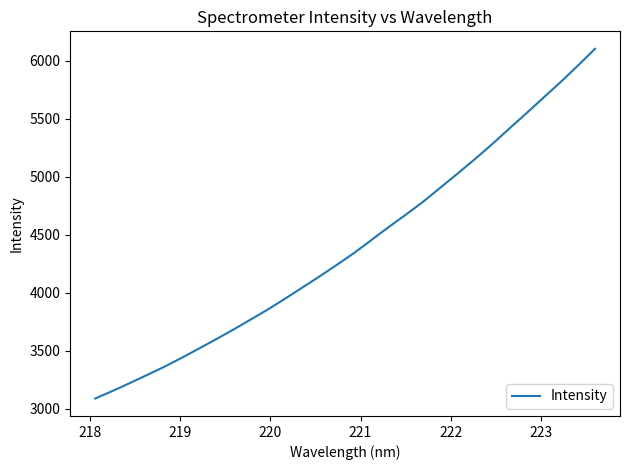

What is the difference between the second highest and second lowest values?

2802.5